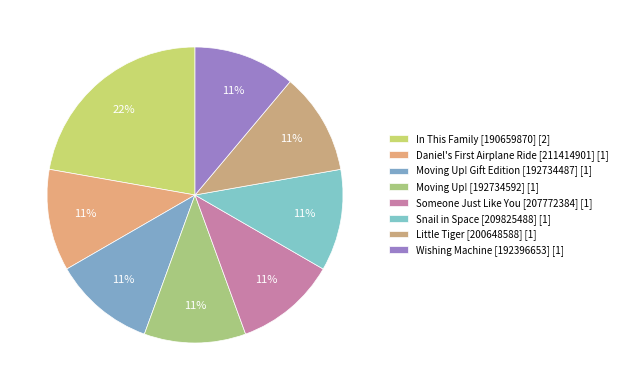

How much of the chart is everything except Someone Just Like You [207772384]?

88.9%